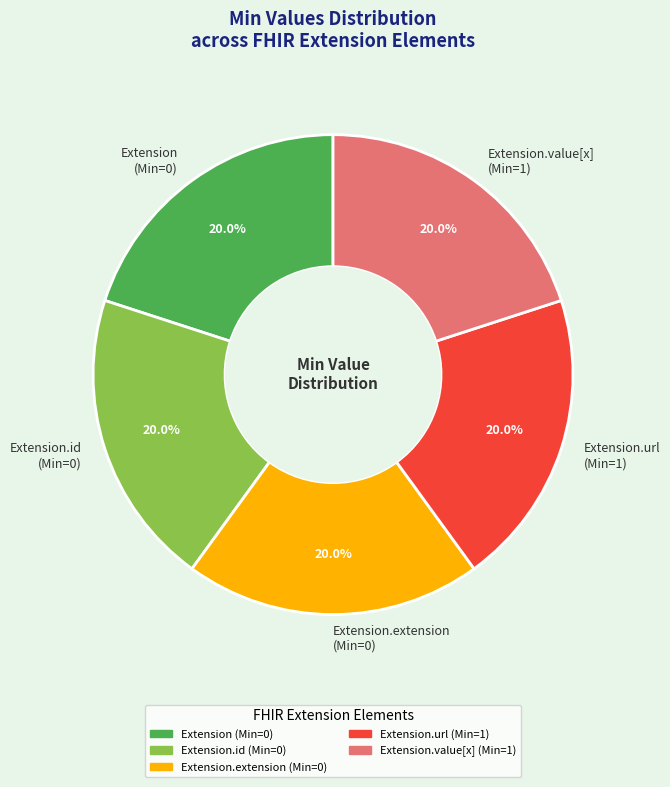

What is the ratio of the value at Extension.url (Min=1) to the value at Extension.extension (Min=0)?

1.0